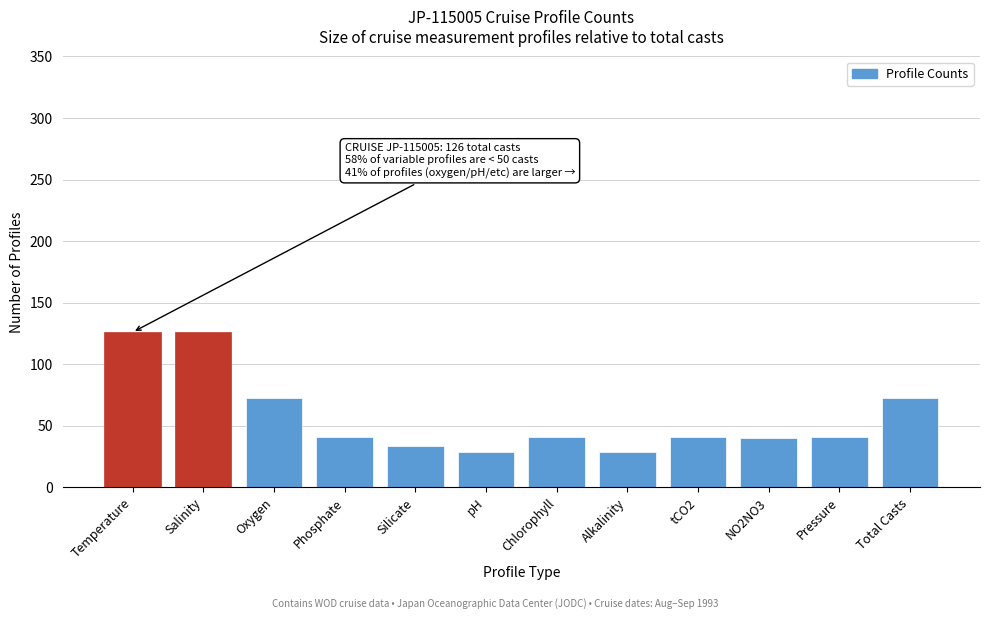

What position from the left is Pressure?

11